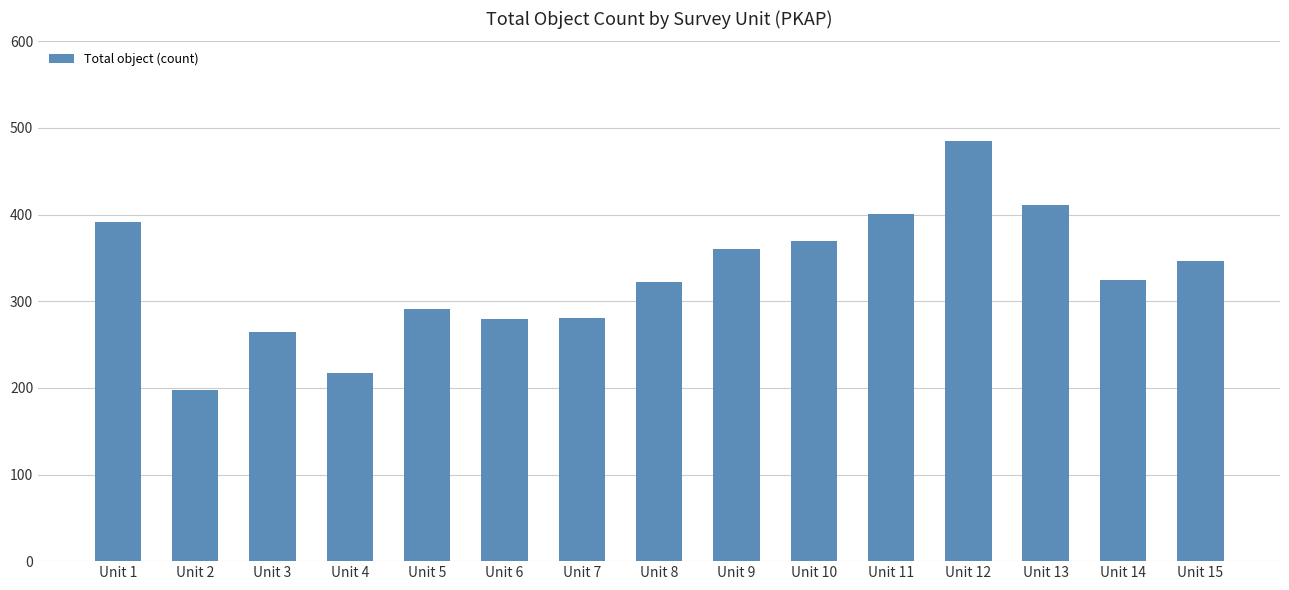

What is the difference between the maximum and minimum values?

287